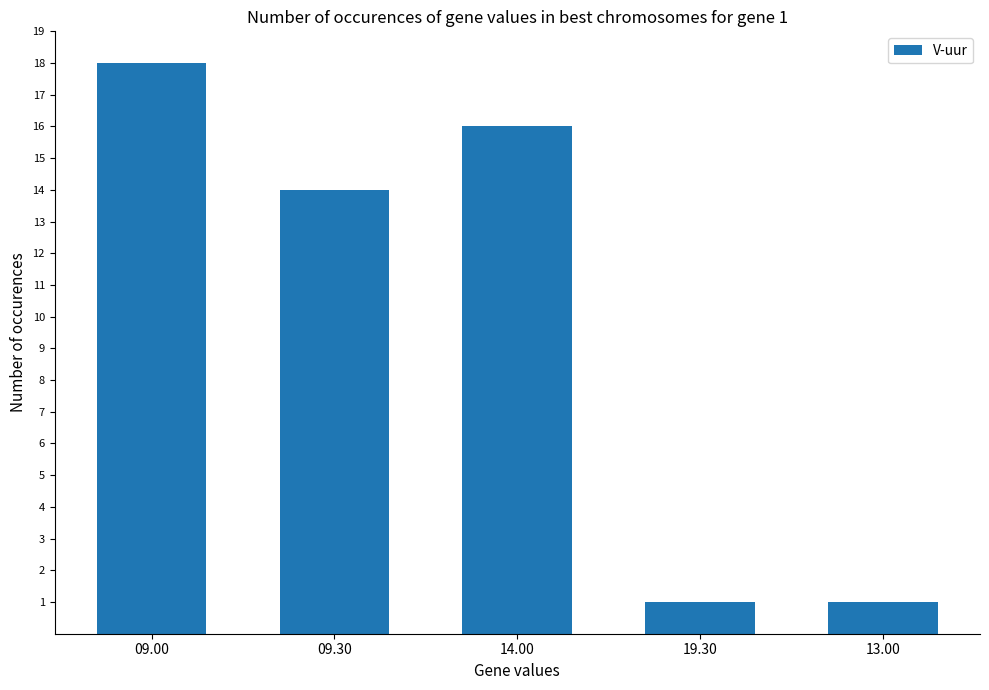

True or false: the data shows 18 at 09.00.

True